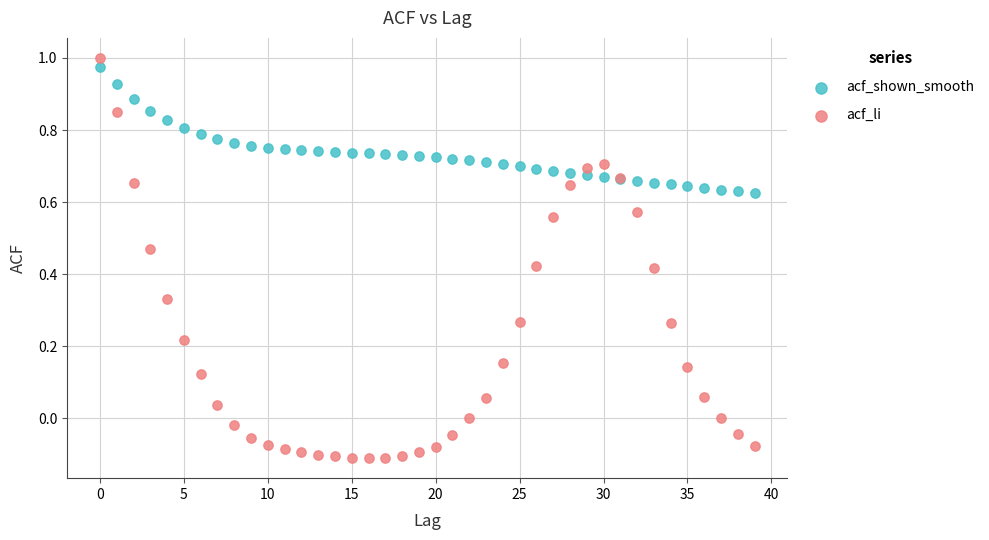

Which series has the widest spread of Y values?

acf_li